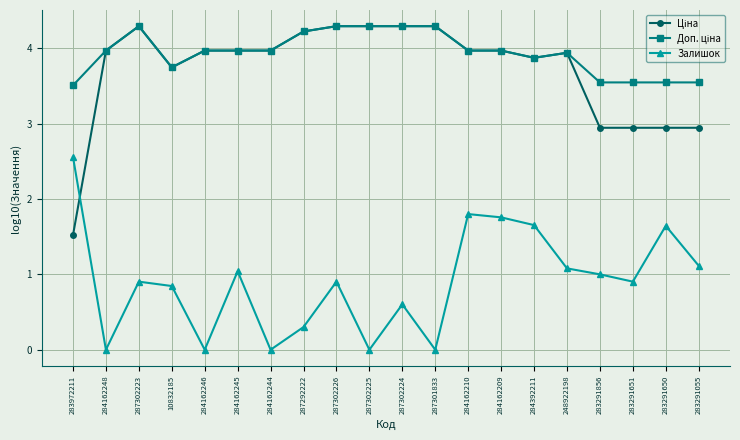

What is the total value across all series at 287302225?

8.6